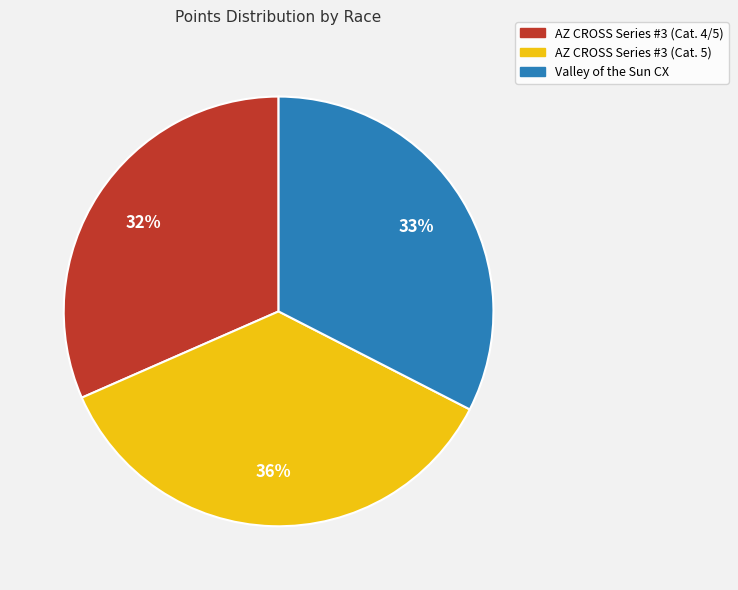

To the nearest percent, what is the difference between the largest and smallest slice percentages?

4%